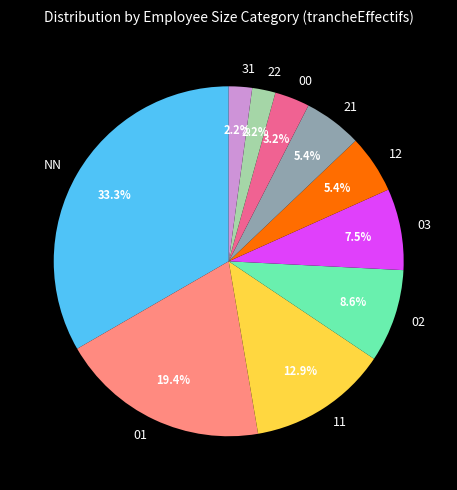

To the nearest percent, what portion does 11 represent?

13%